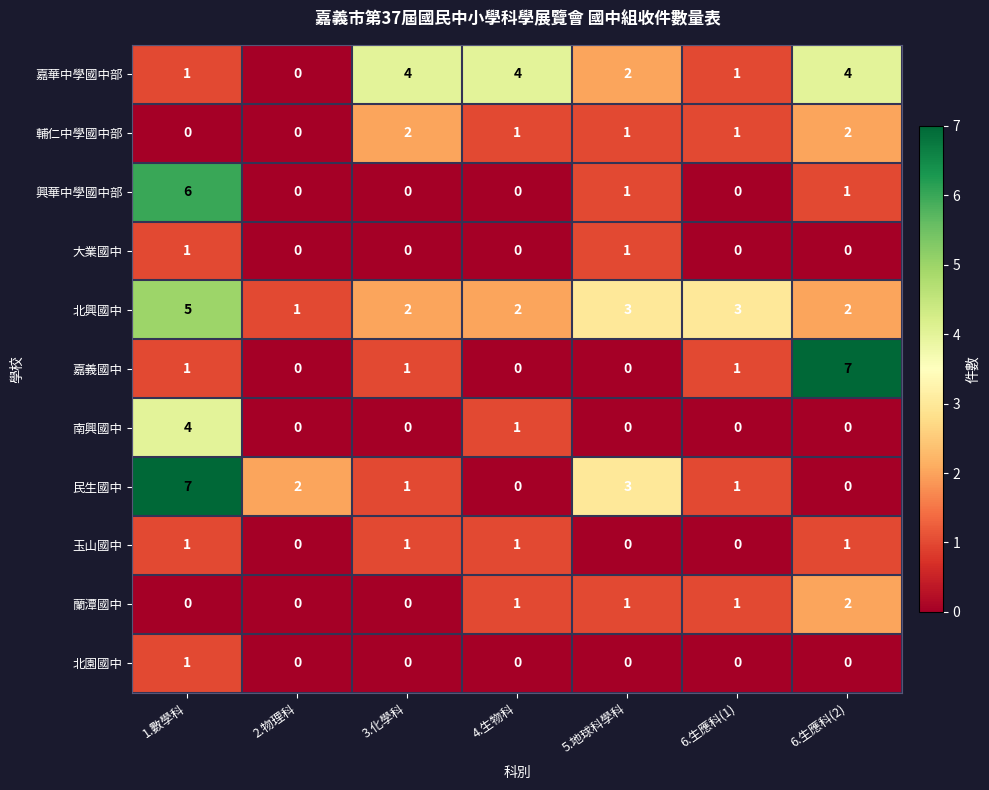

True or false: 興華中學國中部 has a value of 0 at 6.生應科(1).

True